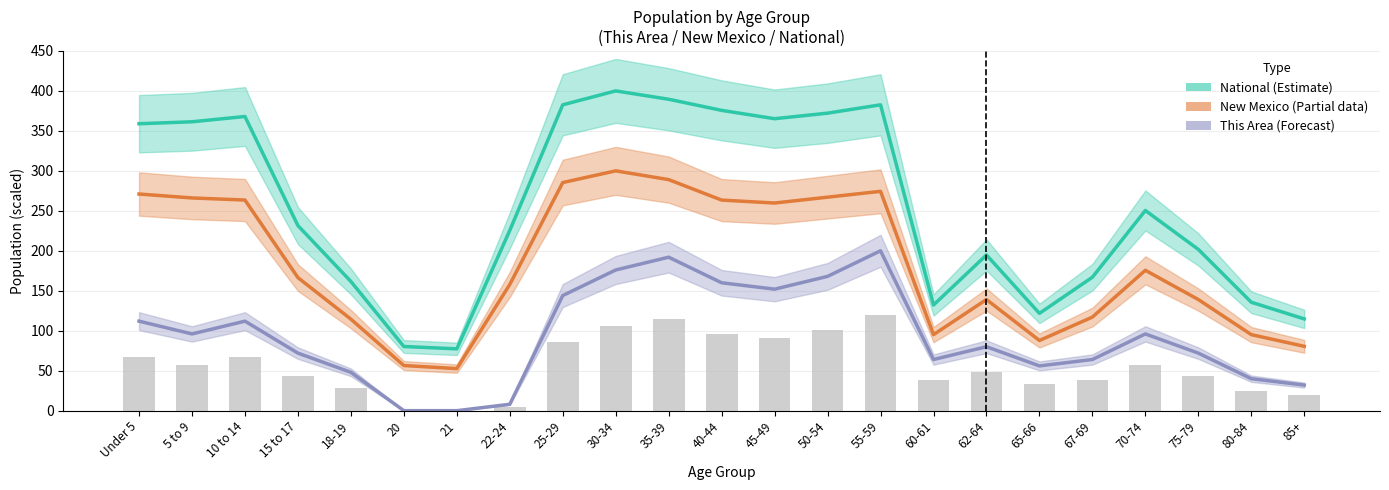

How many distinct data groups are displayed?

3